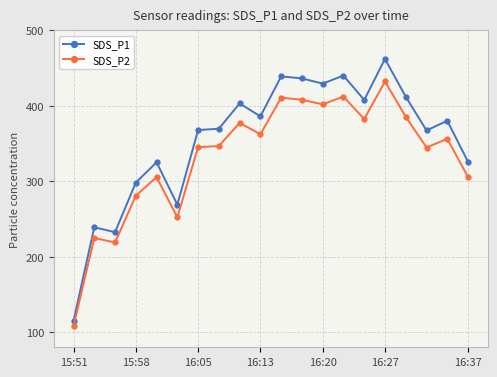

What is the sum of all SDS_P1 values?

7104.9